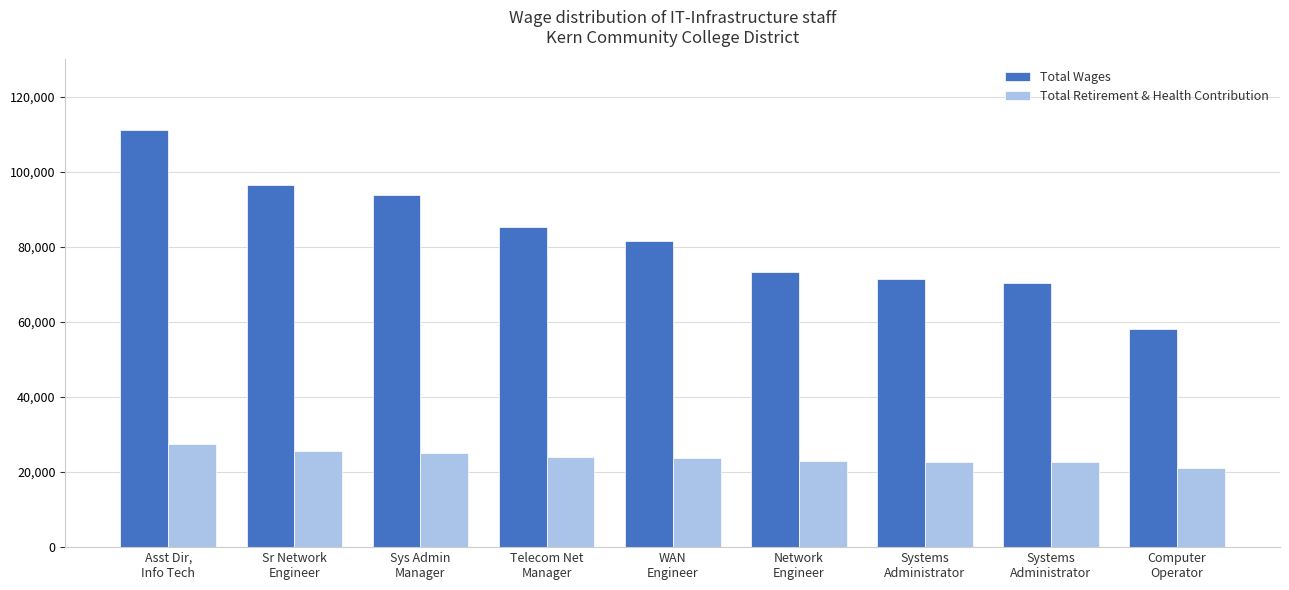

How many values in the Total Wages series are below 81534?

4